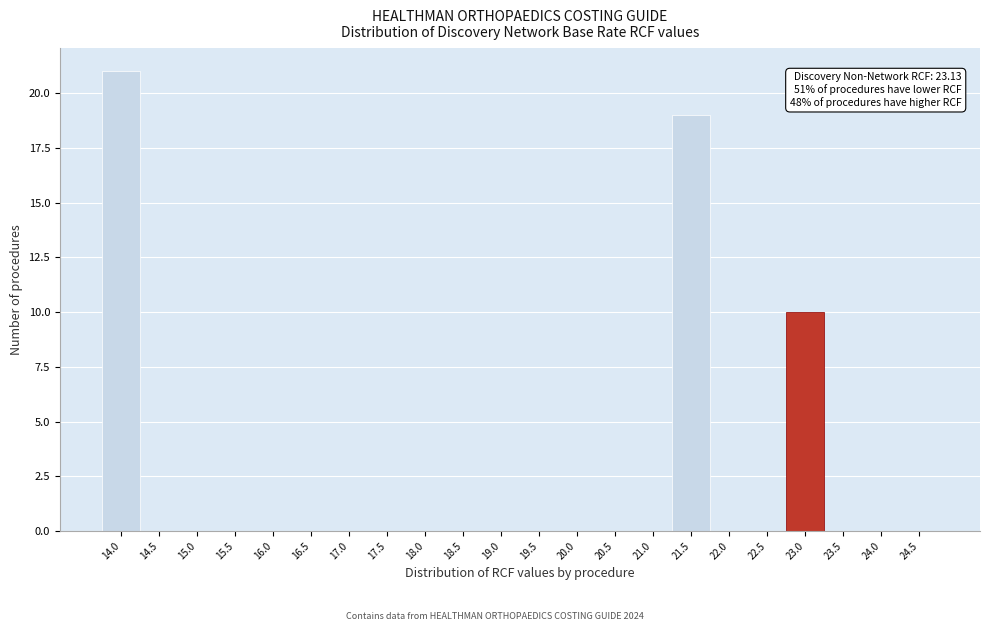

Reading left to right, what are all the values shown in this chart?

14.0=21	14.5=0	15.0=0	15.5=0	16.0=0	16.5=0	17.0=0	17.5=0	18.0=0	18.5=0	19.0=0	19.5=0	20.0=0	20.5=0	21.0=0	21.5=19	22.0=0	22.5=0	23.0=10	23.5=0	24.0=0	24.5=0